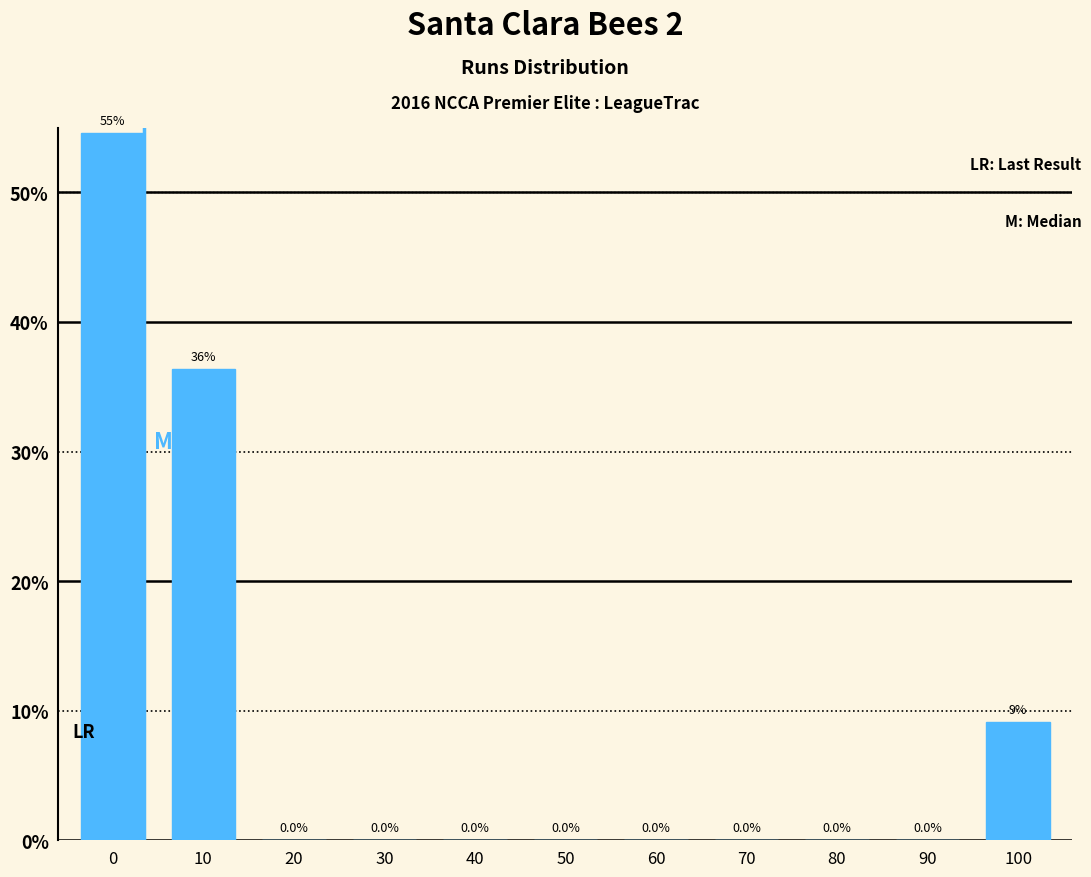

Reading right to left, extract all data points from this chart.

100=9.1	90=0.0	80=0.0	70=0.0	60=0.0	50=0.0	40=0.0	30=0.0	20=0.0	10=36.4	0=54.5